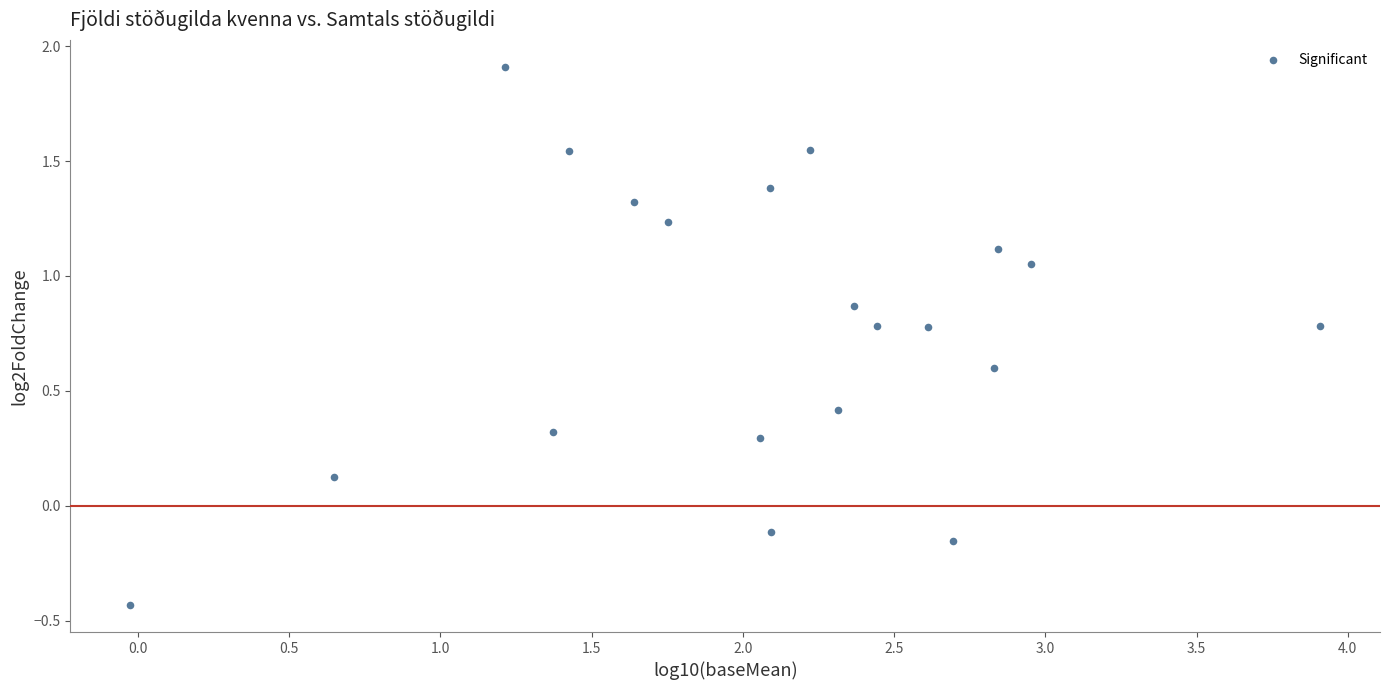

What is the range of X values (max minus min)?

3.9